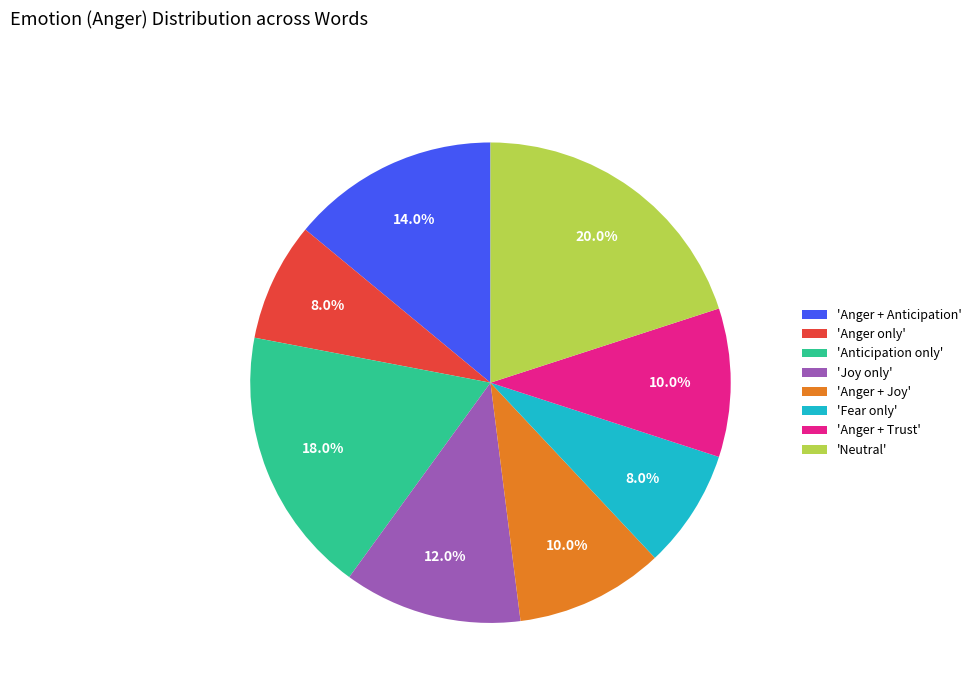

What is the largest slice in the pie chart?

'Neutral'